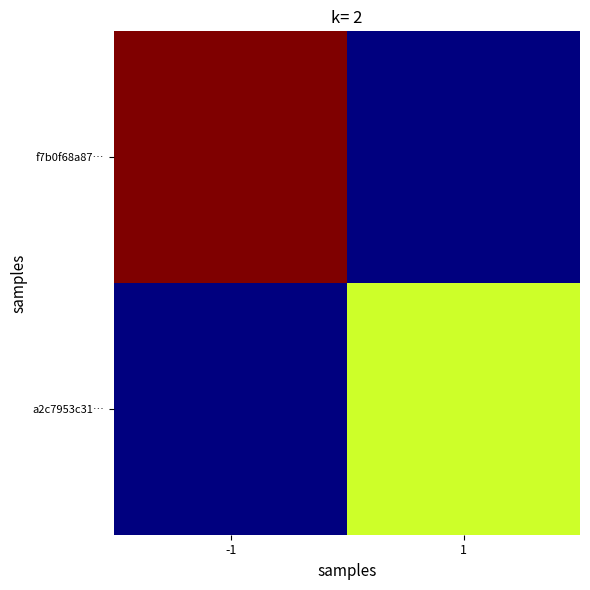

Reading right to left, extract all data points from this chart.

f7b0f68a87…: 1=0	-1=5
a2c7953c31…: 1=3	-1=0